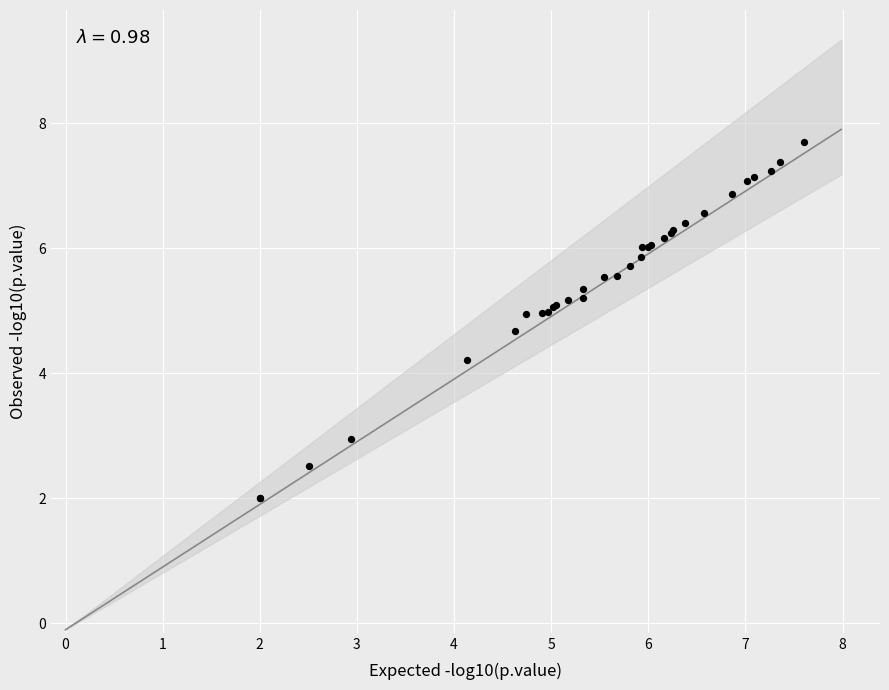

What Y value in the scatter plot is closest to 4?

4.2